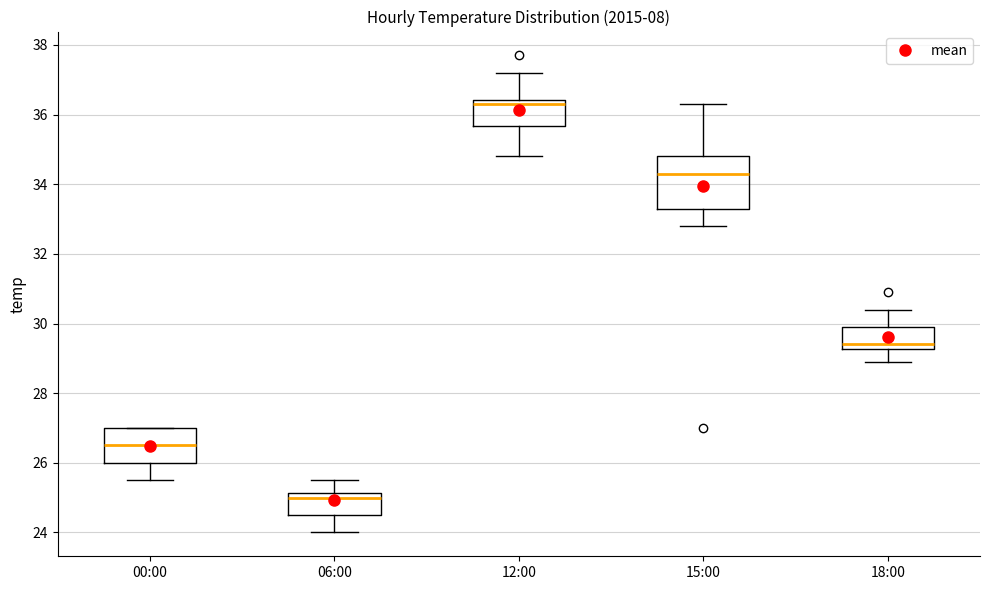

Comparing the boxes themselves (not the whiskers), which one is the tallest?

15:00